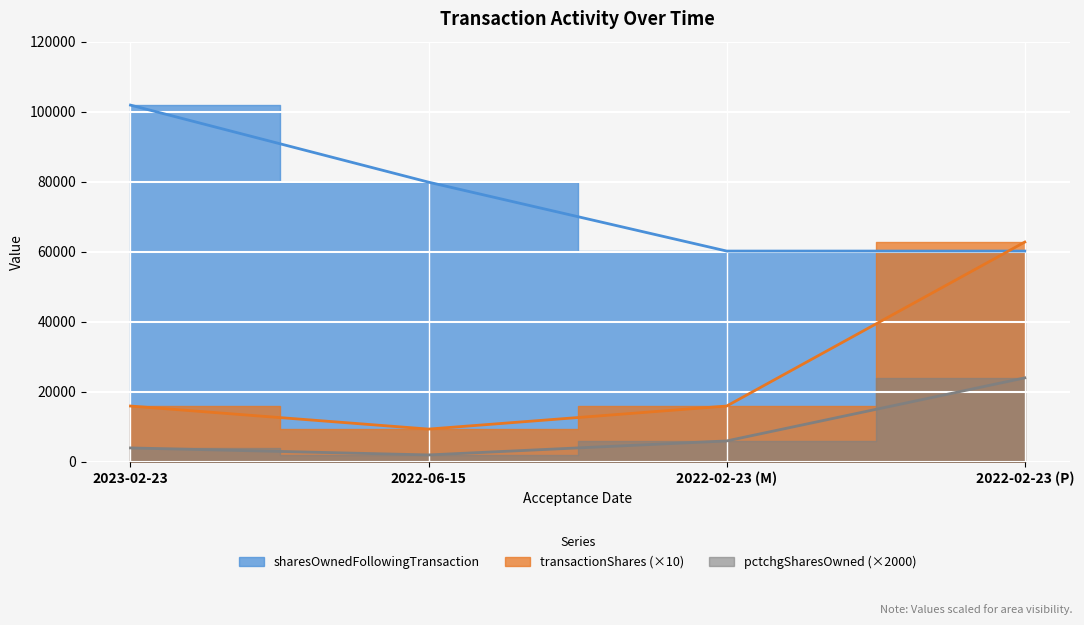

Reading left to right, what are all the values shown in this chart?

transactionShares: 15960	9380	15960	62780
sharesOwnedFollowingTransaction: 101885	79881	60211	60211
pctchgSharesOwned: 4000	2000	6000	24000